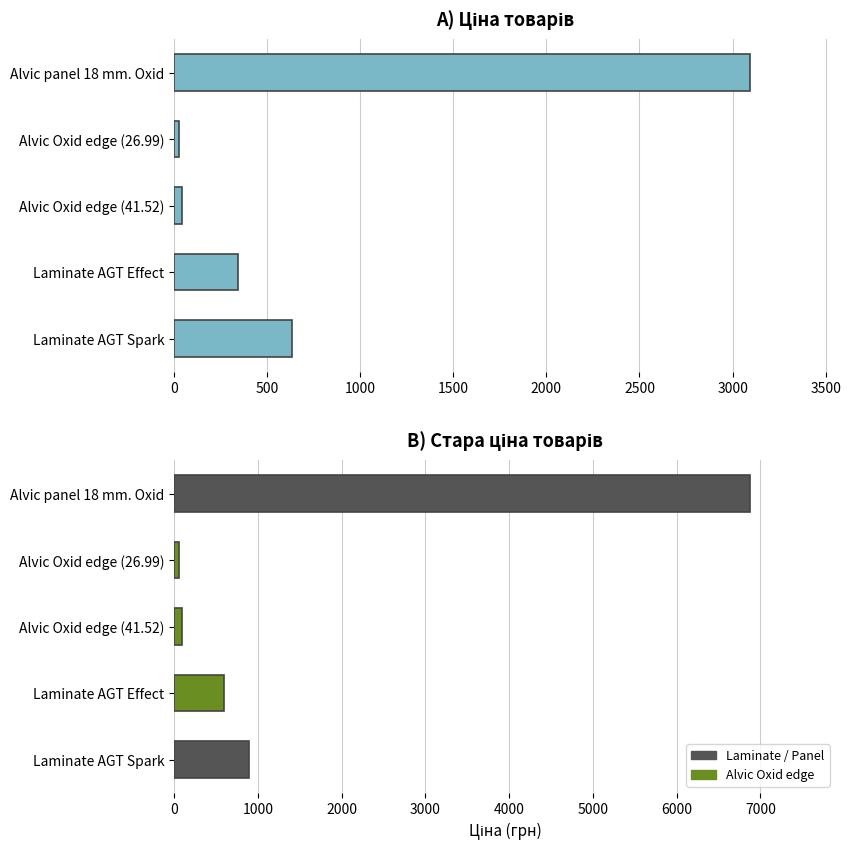

What is the sum of all values?

4137.7